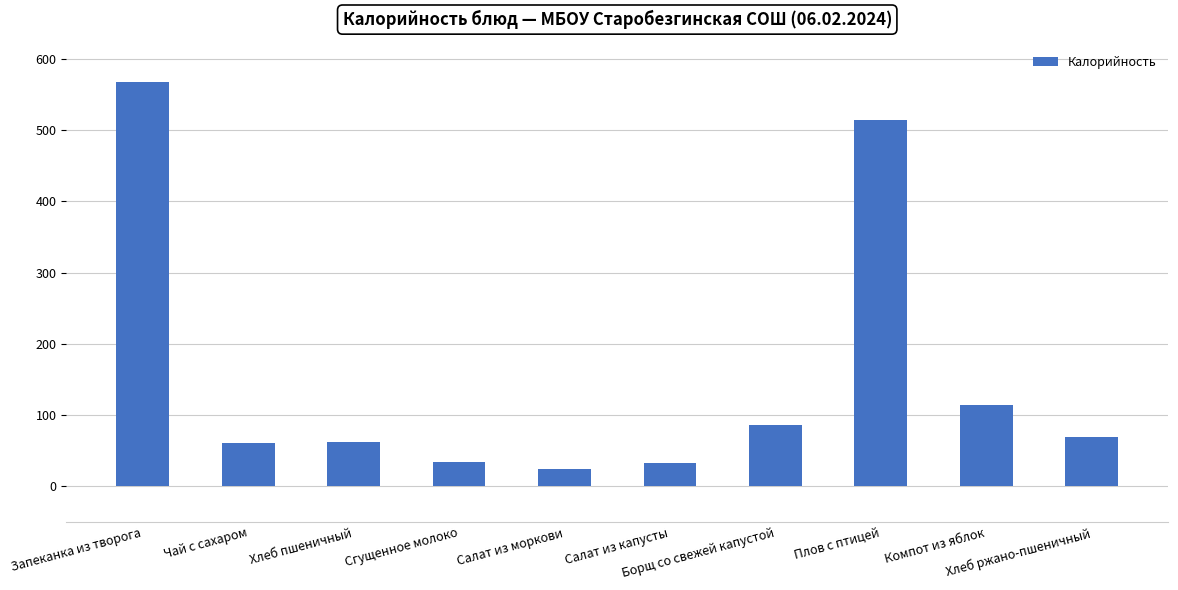

What position from the left is Запеканка из творога?

1